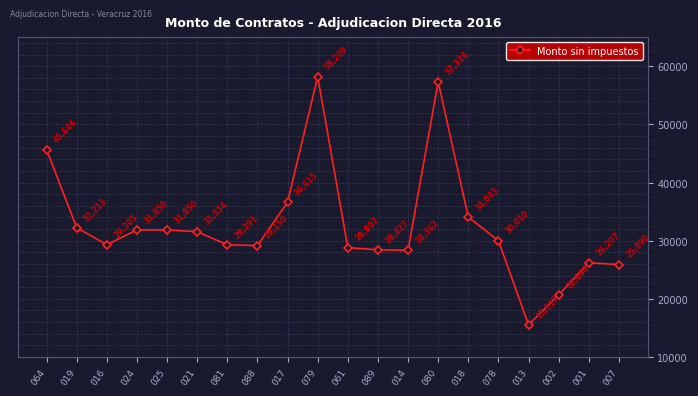

What is the sum of all values?

650936.0